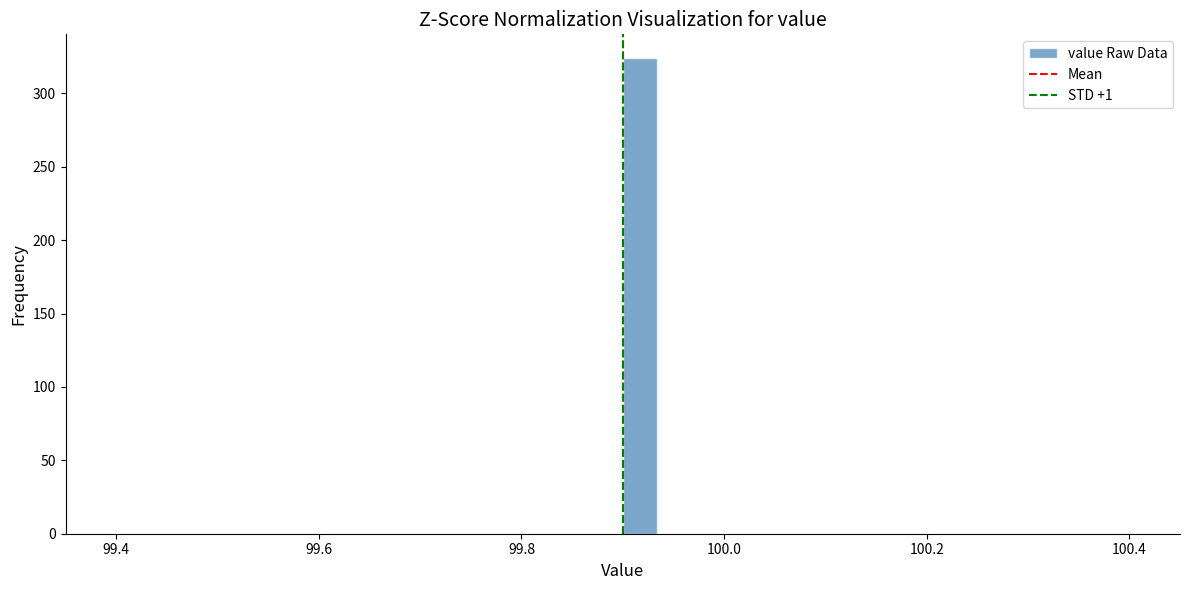

Around what value on the x-axis is the tallest bar? Give the approximate position of its centre, as read against the axis.

99.92